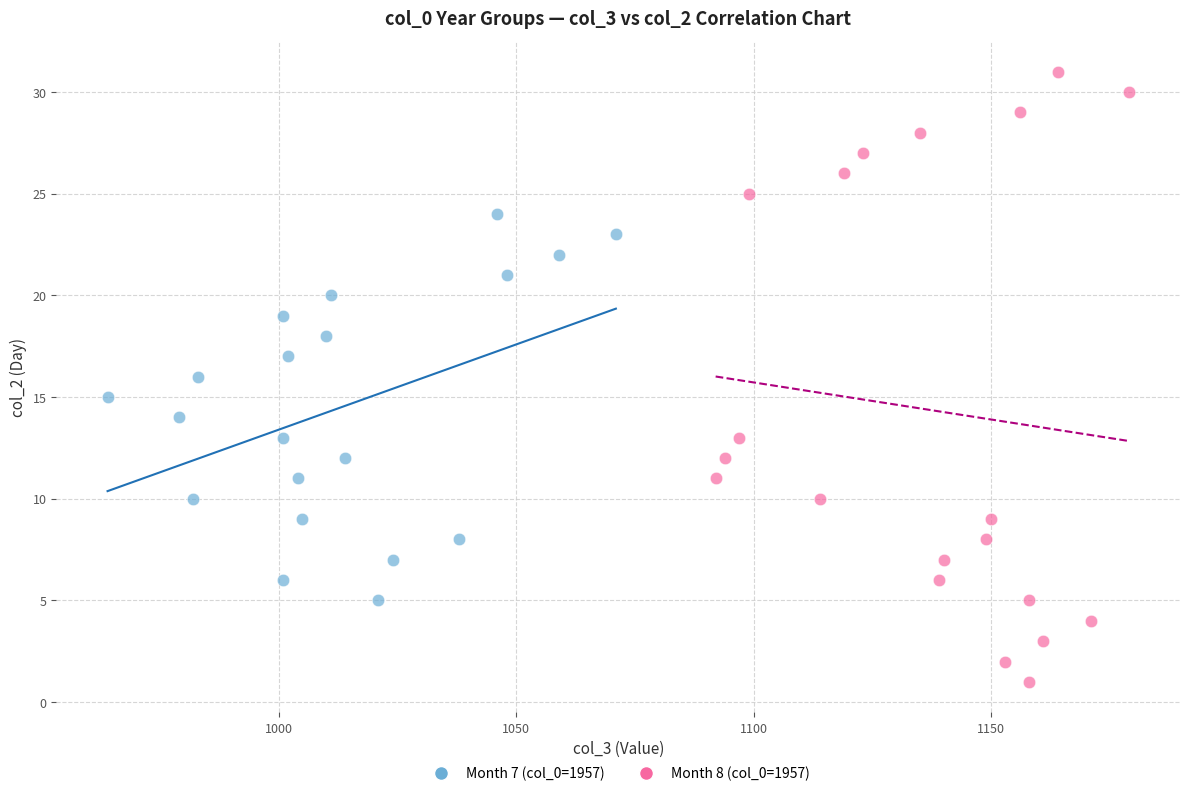

Which series reaches the maximum Y coordinate?

Month 8 (col_0=1957)